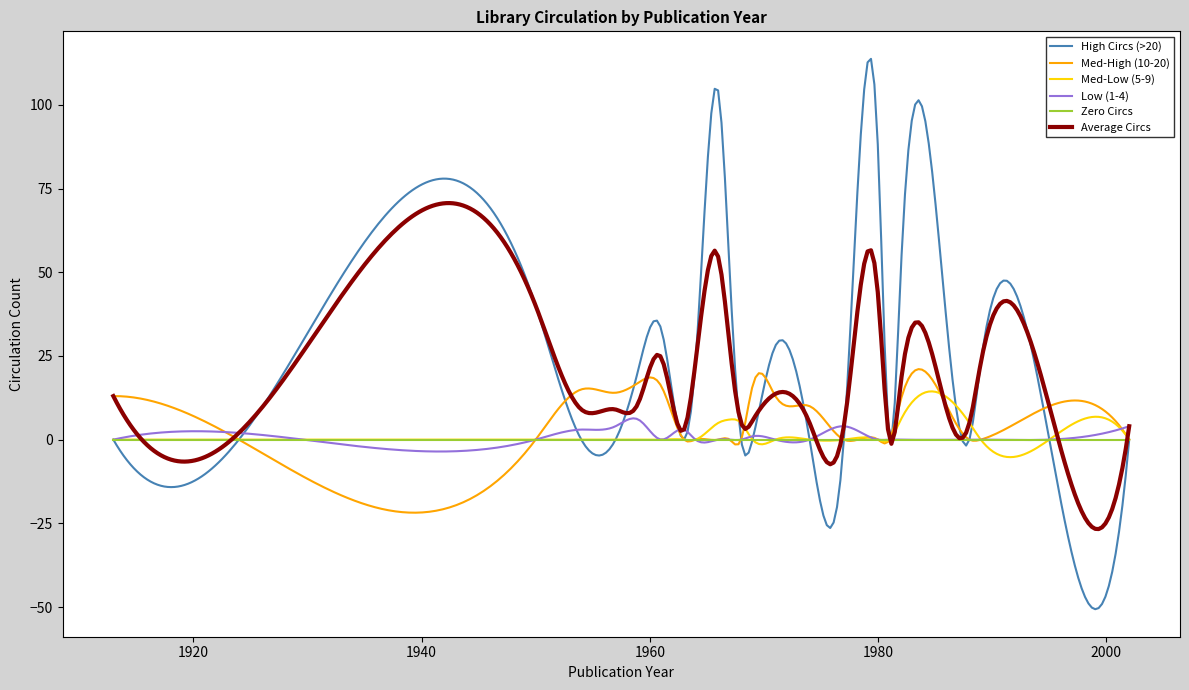

Which series has the widest spread of values?

High Circs (>20)